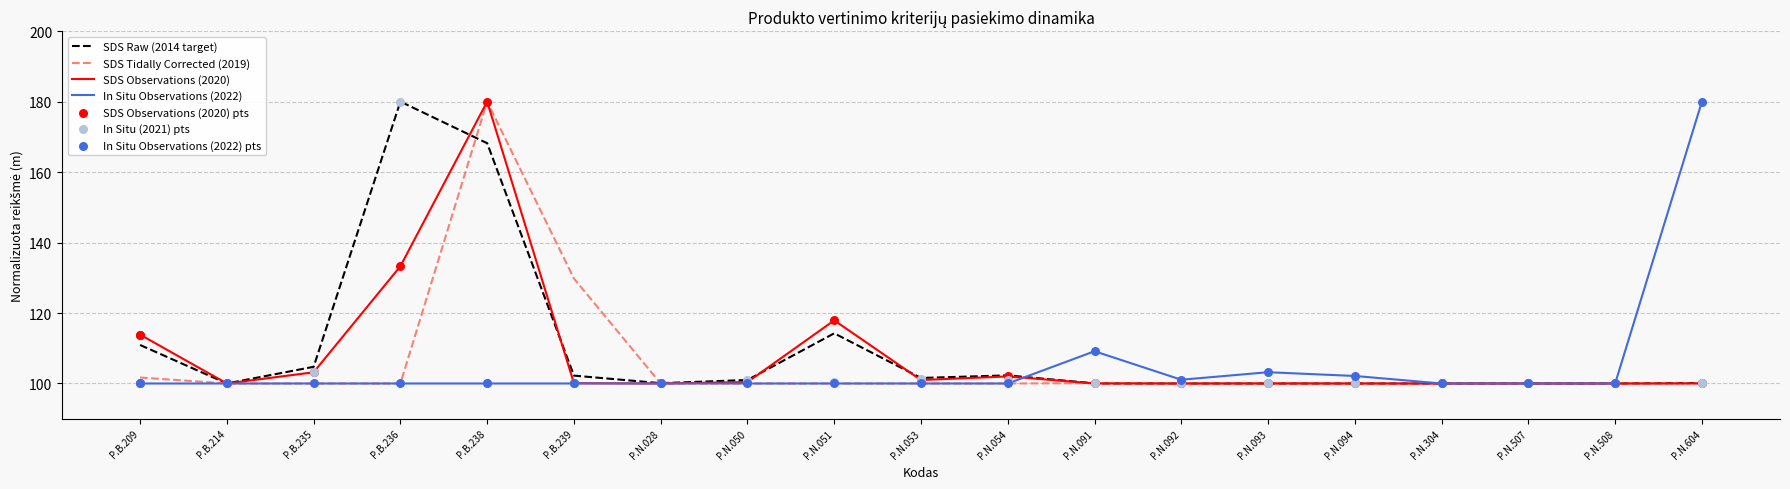

What are all the series names shown in the legend?

SDS Raw (2014 target), SDS Tidally Corrected (2019), SDS Observations (2020), In Situ Observations (2022)